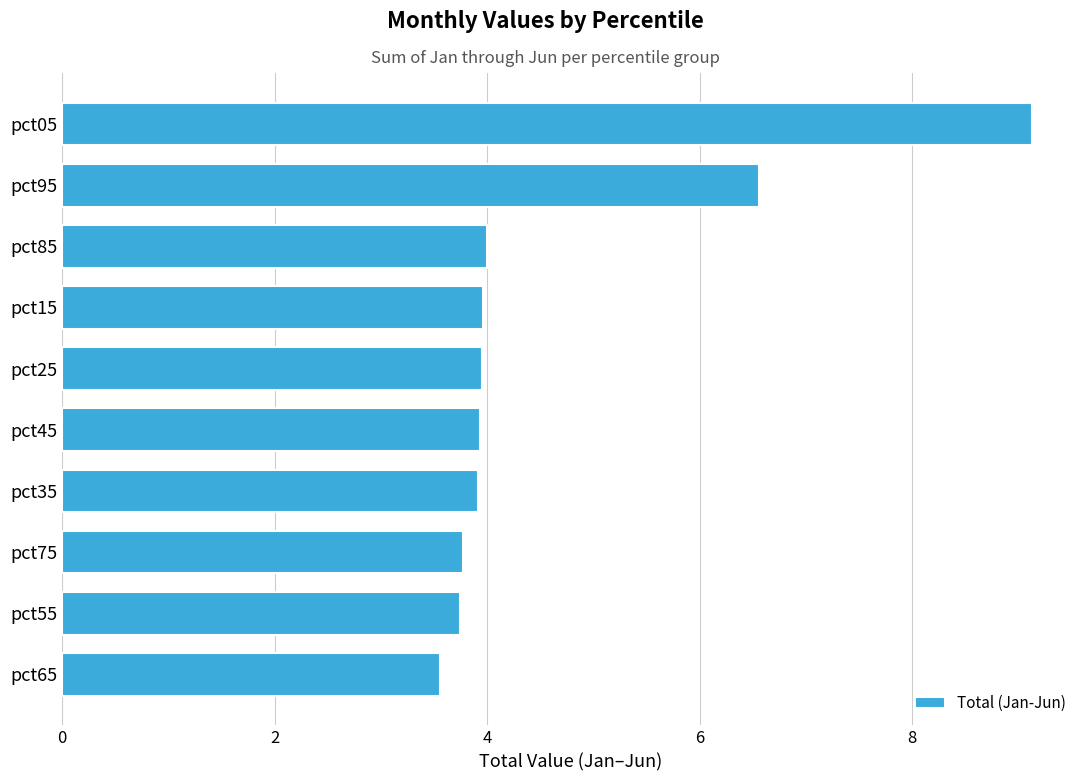

Is it true that the value at pct15 is 4.0?

True